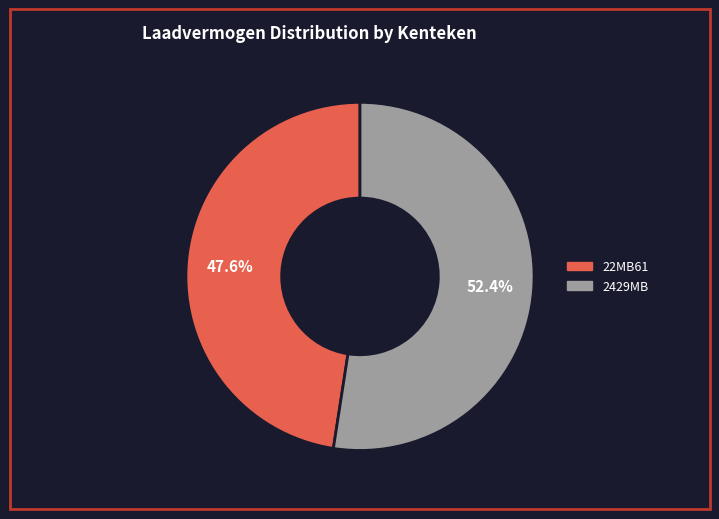

To the nearest percent, what is the difference between the largest and smallest slice percentages?

5%